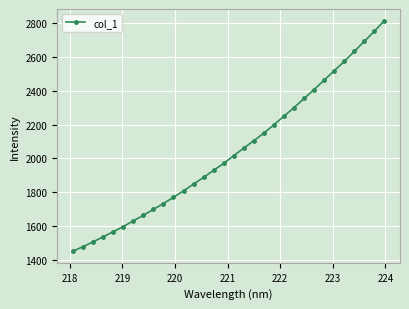

What is the smallest value displayed?

1451.2